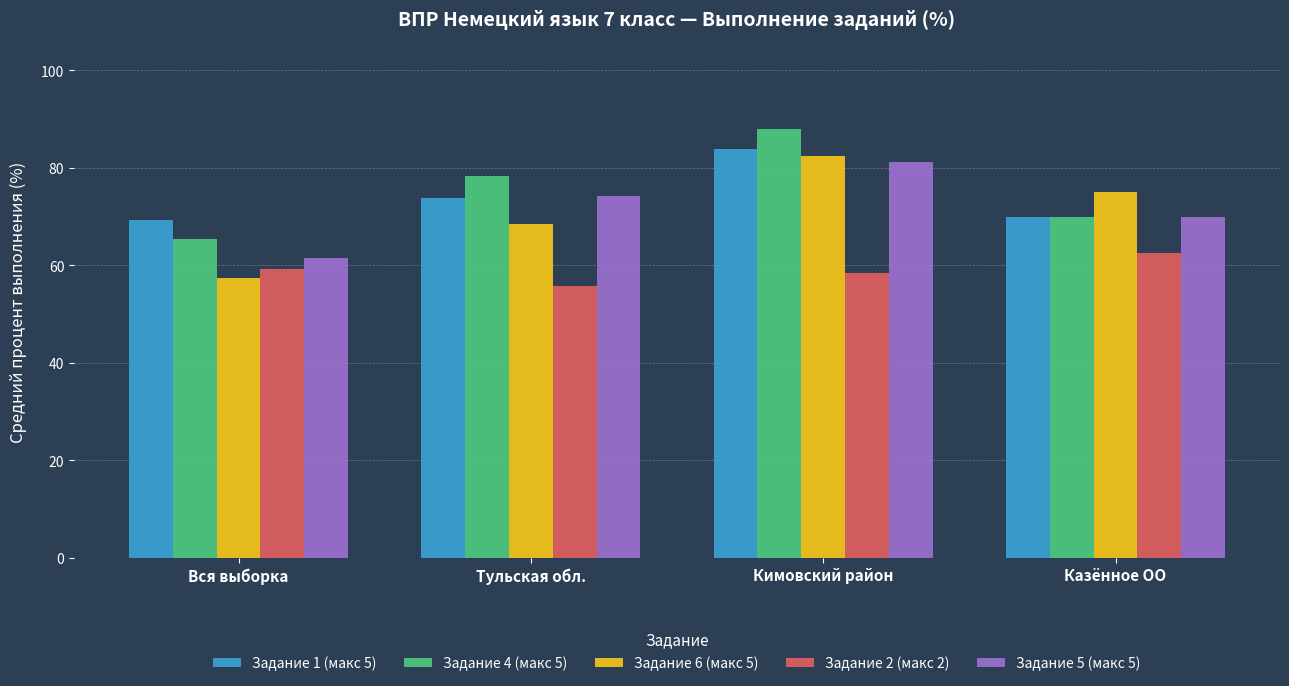

What is the label of the 1st bar from the right?

Казённое ОО